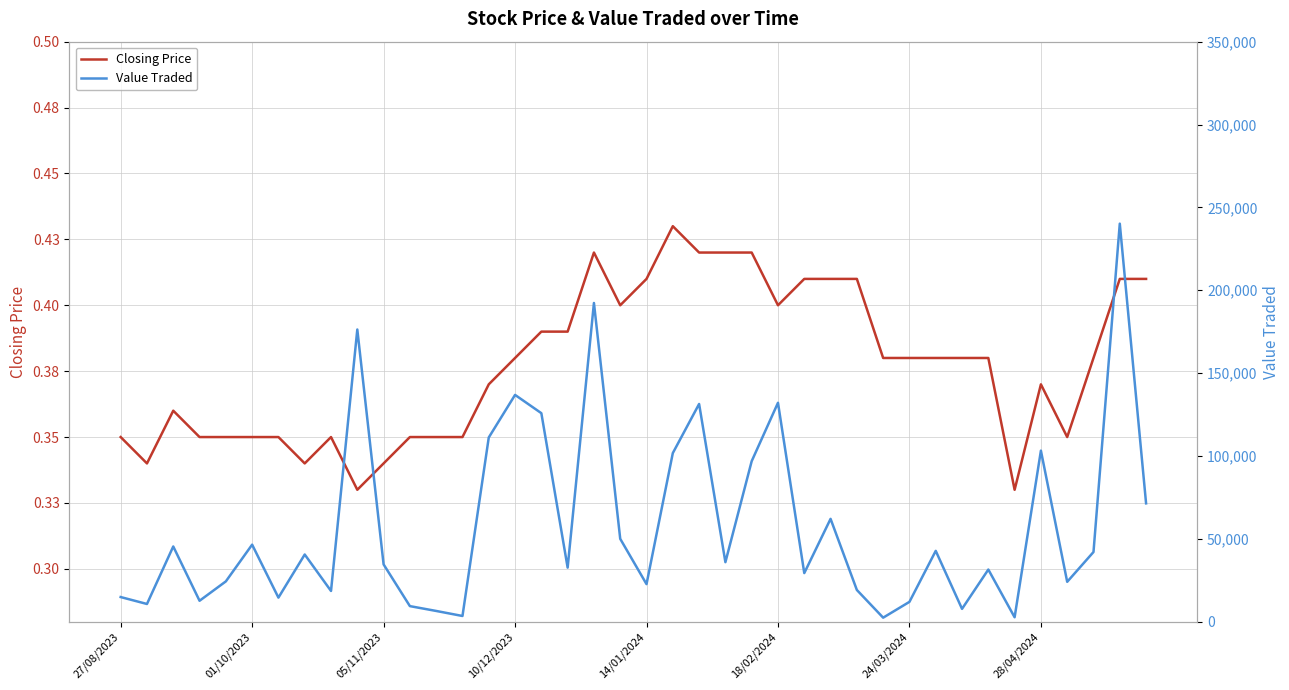

What is the minimum value shown in the chart?

0.3